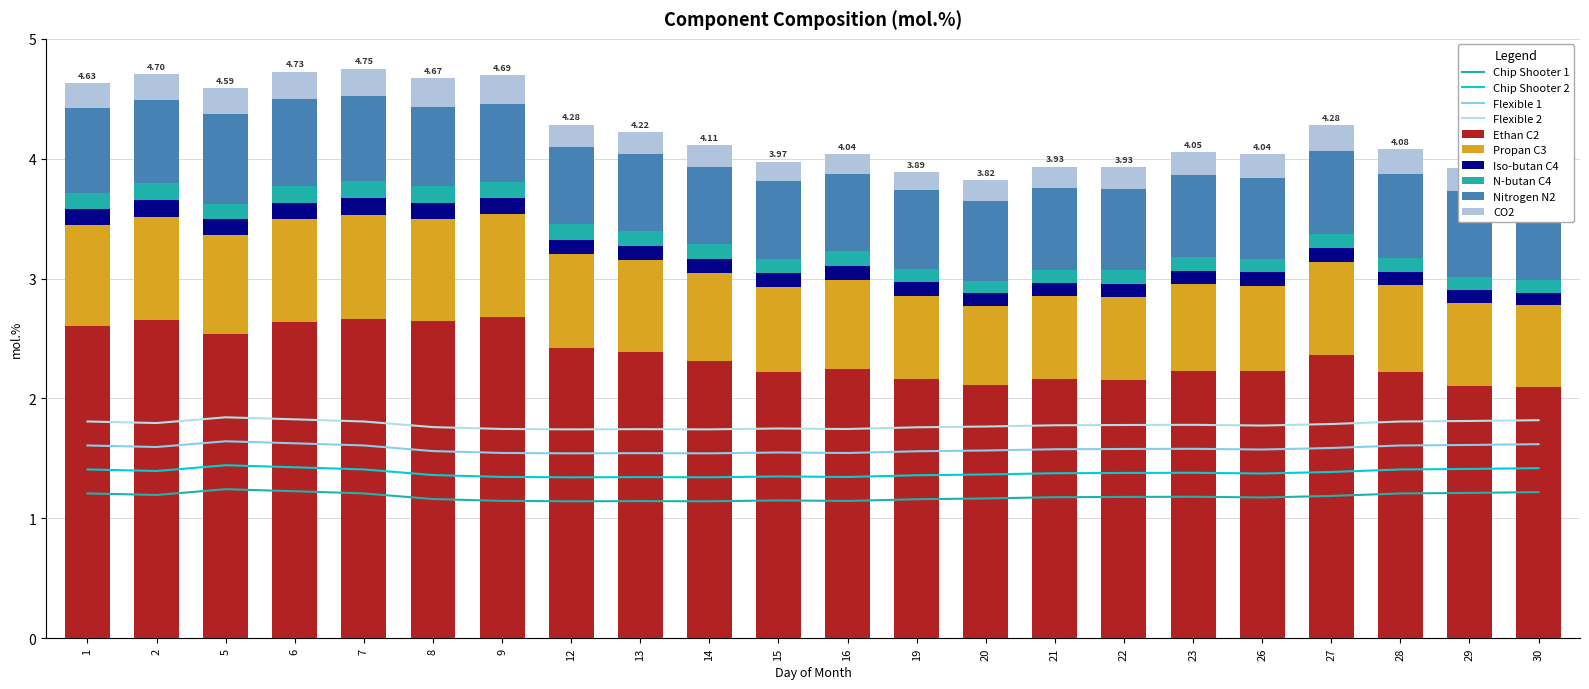

What is the smallest value displayed?

0.1